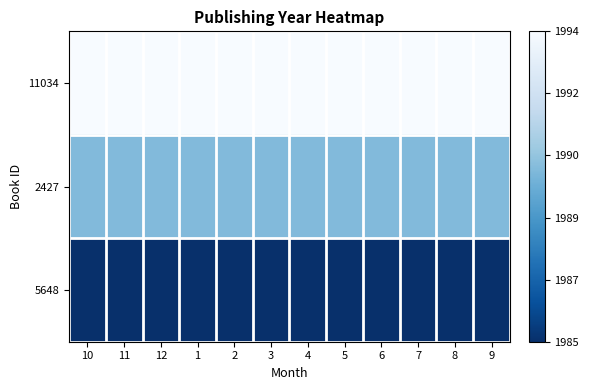

Rank the series by their average value, from lowest to highest.

5648, 2427, 11034